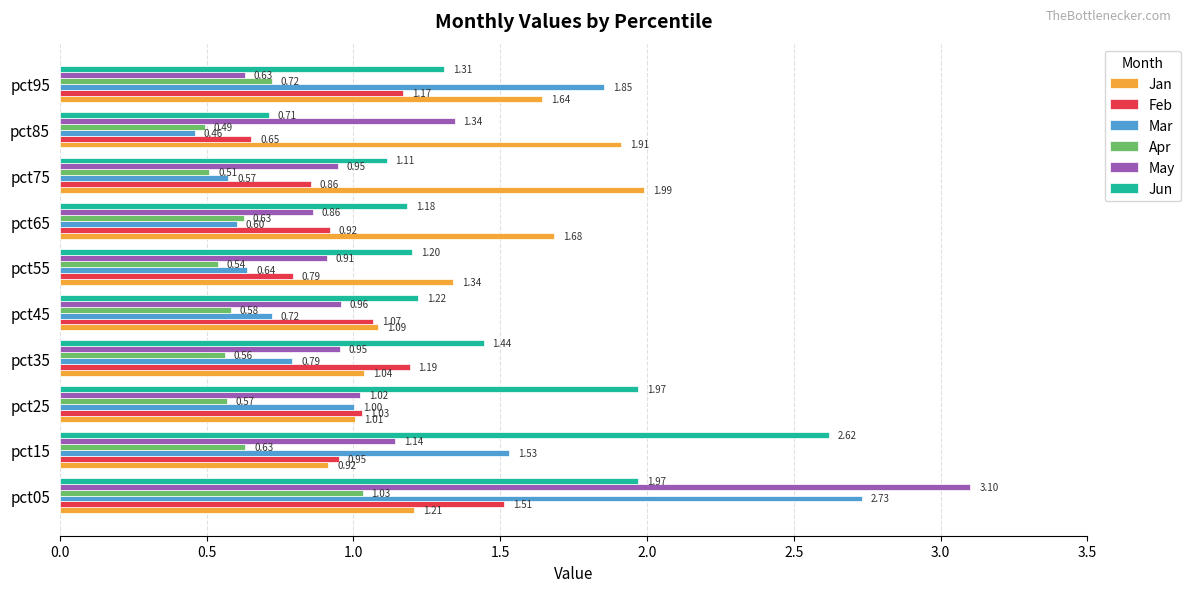

Which series has the largest range (max minus min)?

May